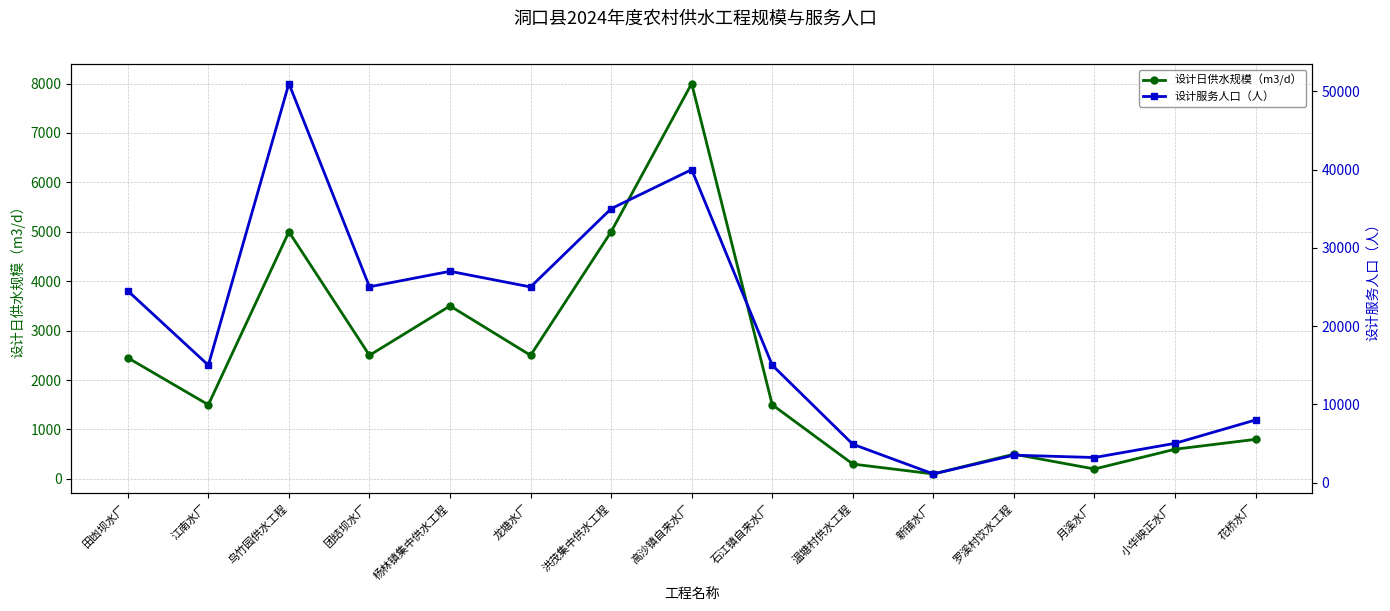

At which category does 设计日供水规模（m3/d） reach its first local peak?

鸟竹园供水工程